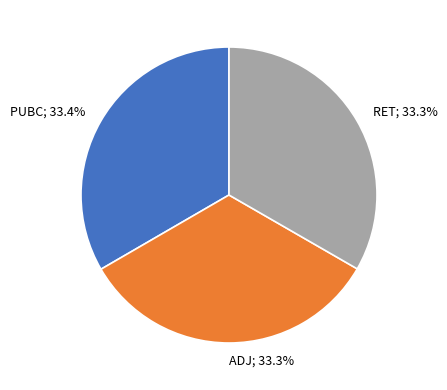

Is there a majority slice in this chart?

No